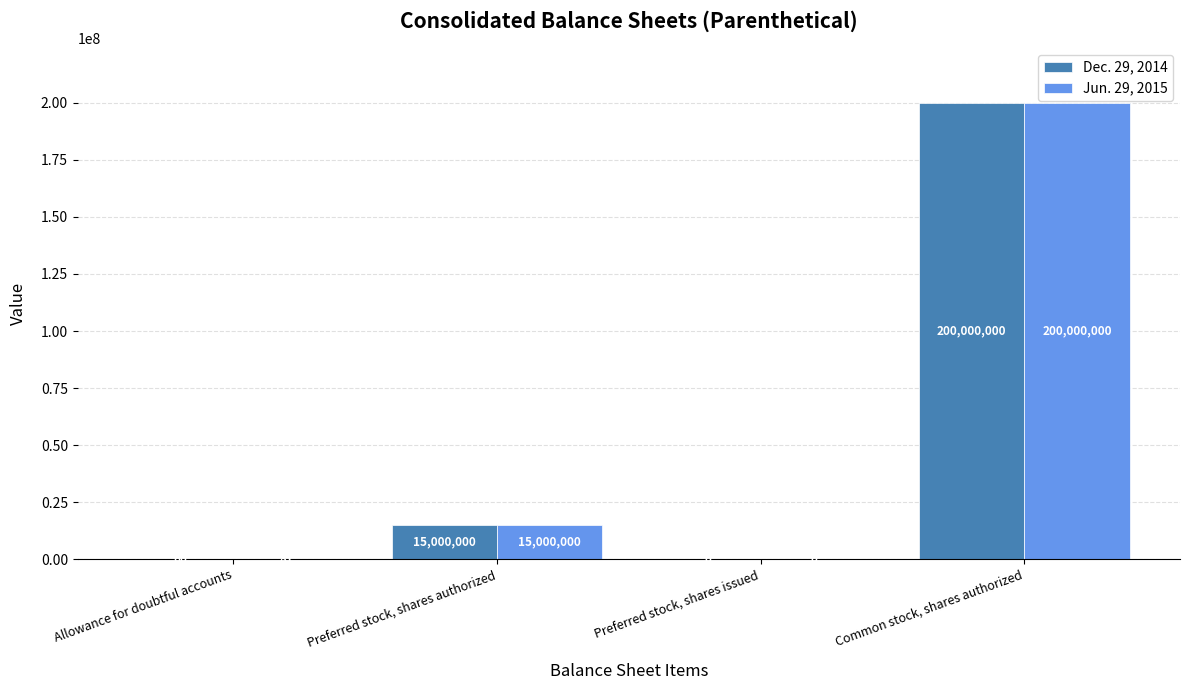

Which label corresponds to the largest value in the chart?

Common stock, shares authorized